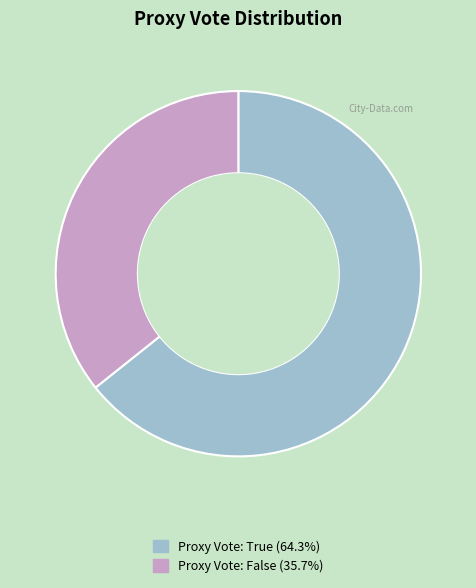

Does any single category account for the majority?

Yes